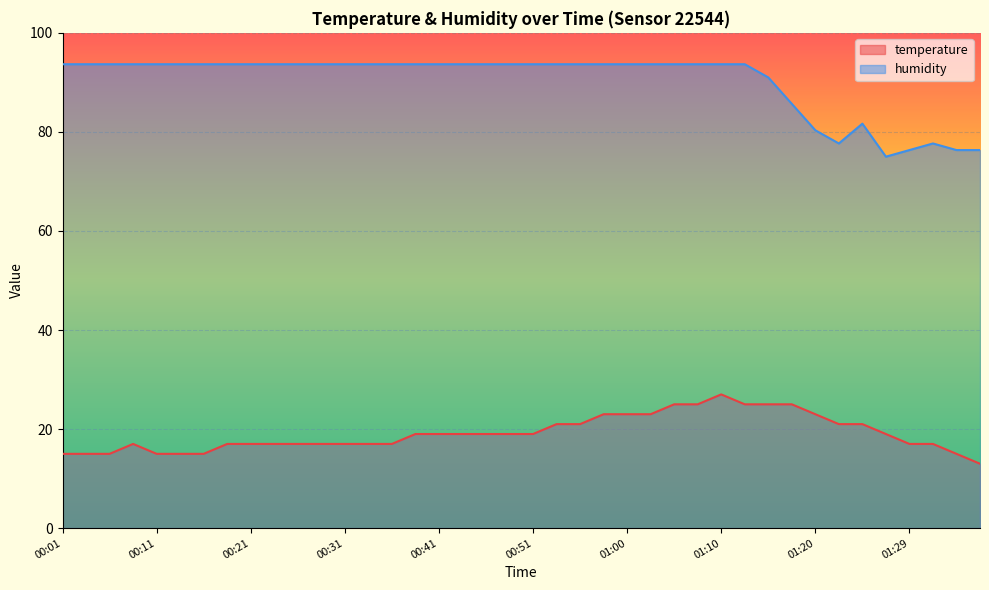

List the series in order of their peak value, lowest first.

temperature, humidity